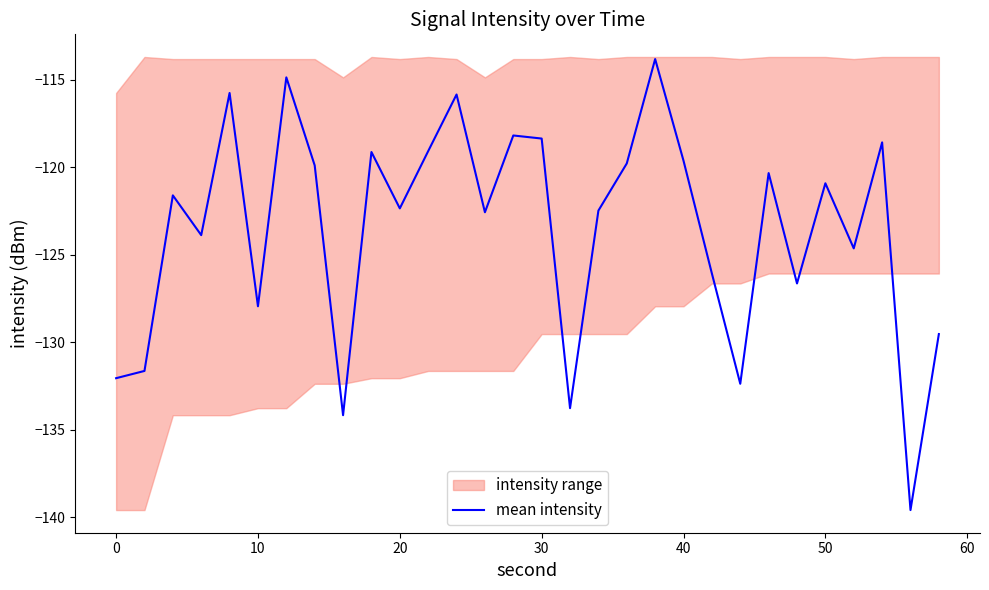

Reading left to right, list all the values displayed in this chart.

-132.1	-131.6	-121.6	-123.9	-115.8	-127.9	-114.9	-119.9	-134.2	-119.1	-122.4	-119.1	-115.8	-122.6	-118.2	-118.4	-133.8	-122.5	-119.8	-113.8	-119.6	-126.1	-132.4	-120.3	-126.6	-120.9	-124.6	-118.6	-139.6	-129.5